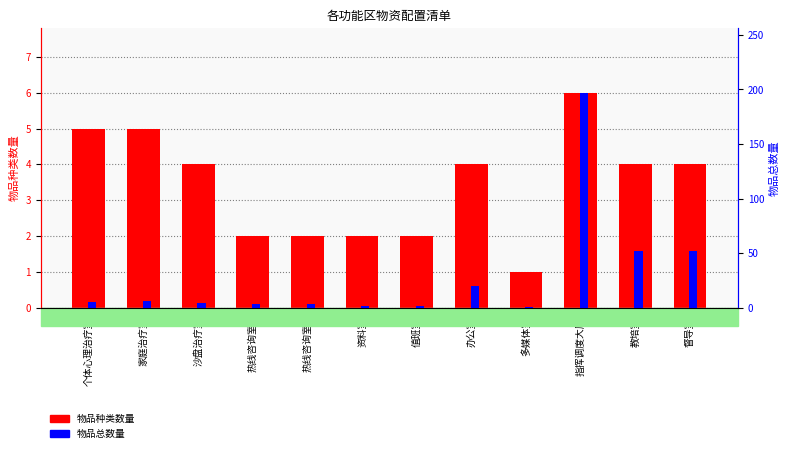

At which label does 物品种类数量 reach its peak?

指挥调度大厅